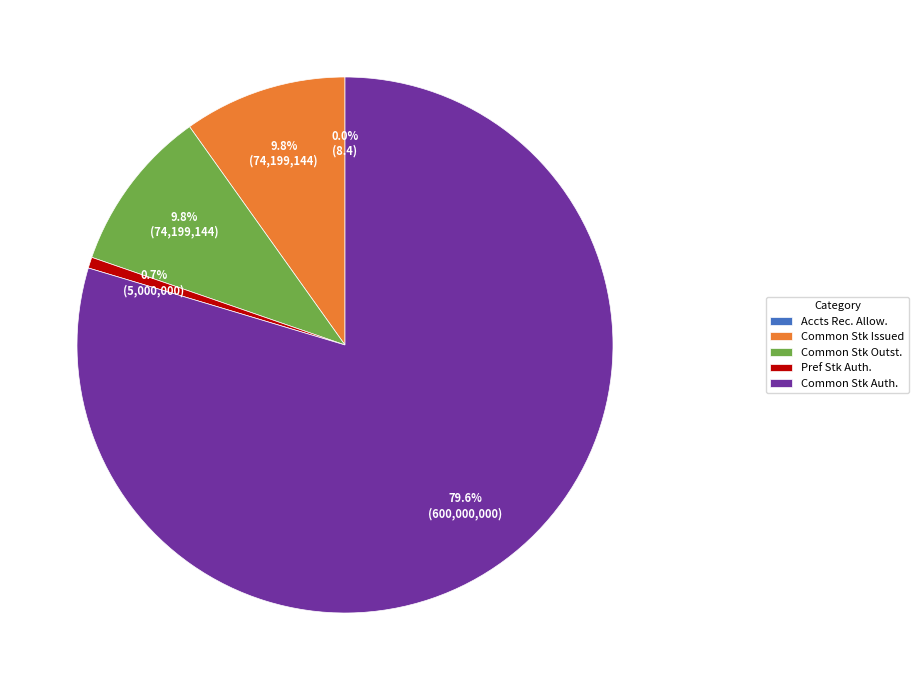

Rank the categories by value from lowest to highest.

Accounts receivable, allowances, Preferred stock, authorized, Common stock, issued, Common stock, outstanding, Common stock, authorized